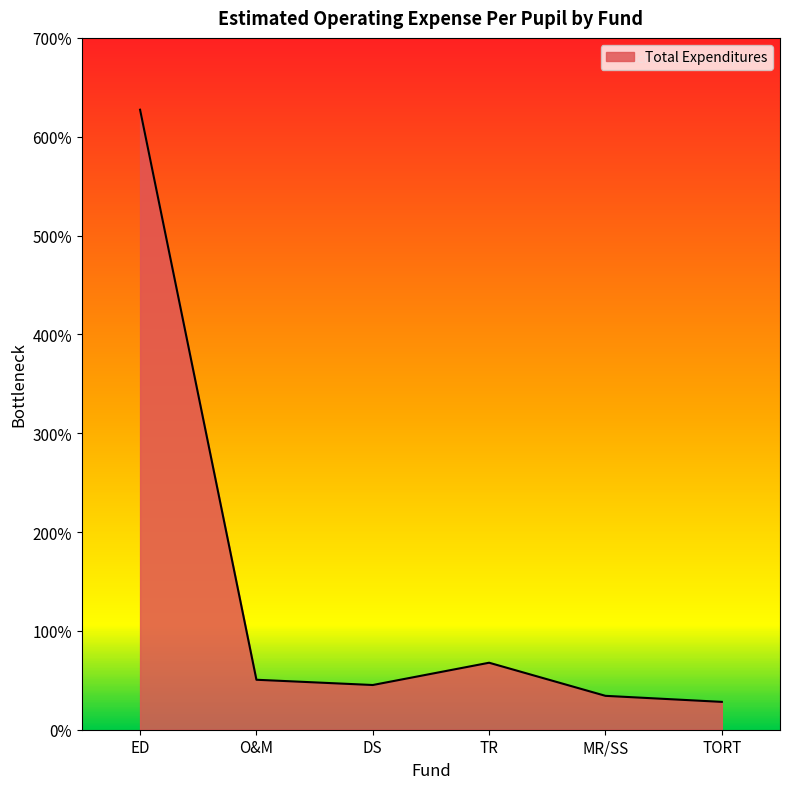

How many interior local peaks (higher than both neighbors) does the data have?

1